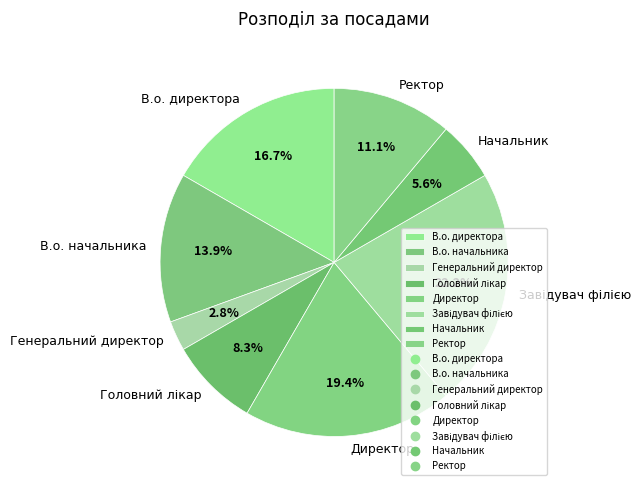

True or false: Директор accounts for 19% of the total.

True